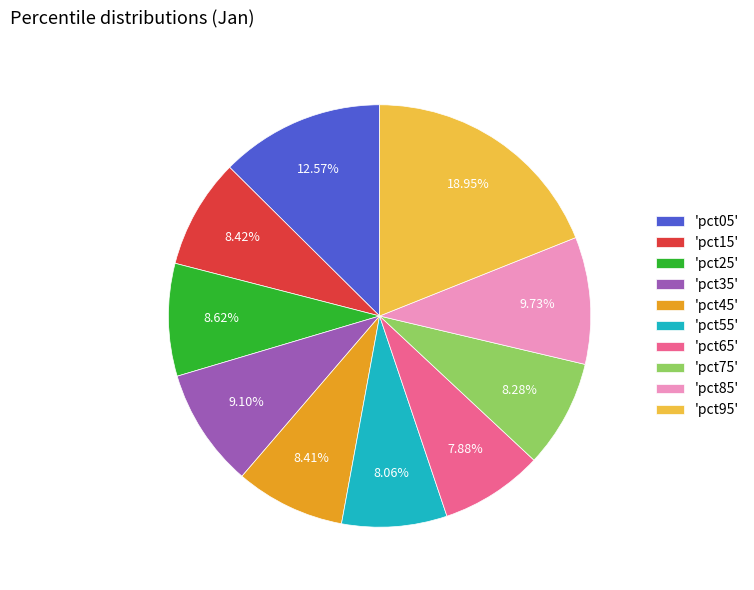

Is there a majority slice in this chart?

No